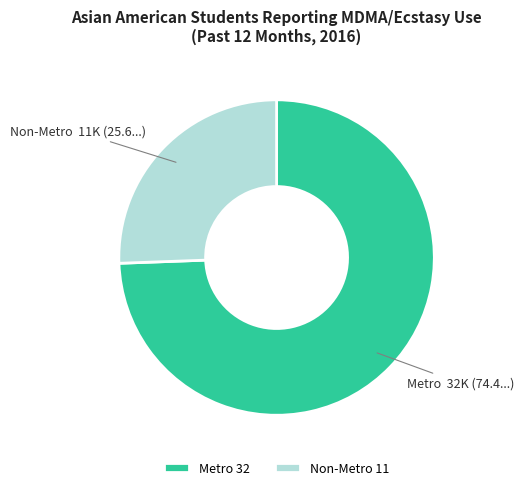

Do Metro and Non-Metro together represent more than half of the pie?

Yes